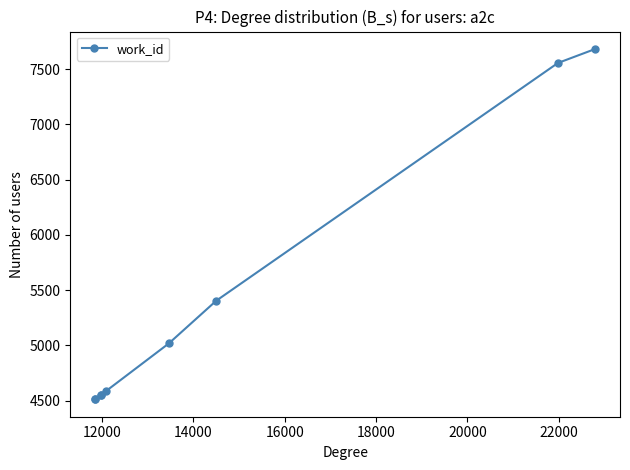

What is the value of the 7th point from the left?

5404